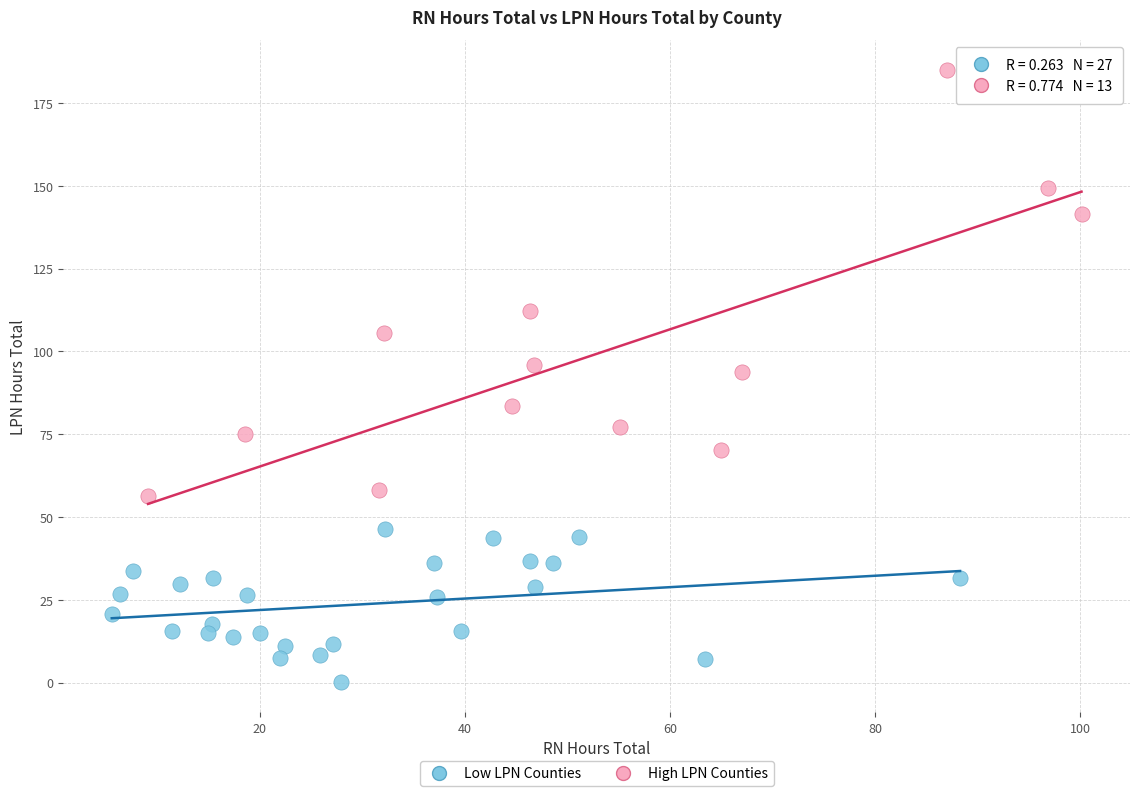

Which series reaches the minimum Y coordinate?

Low LPN Counties